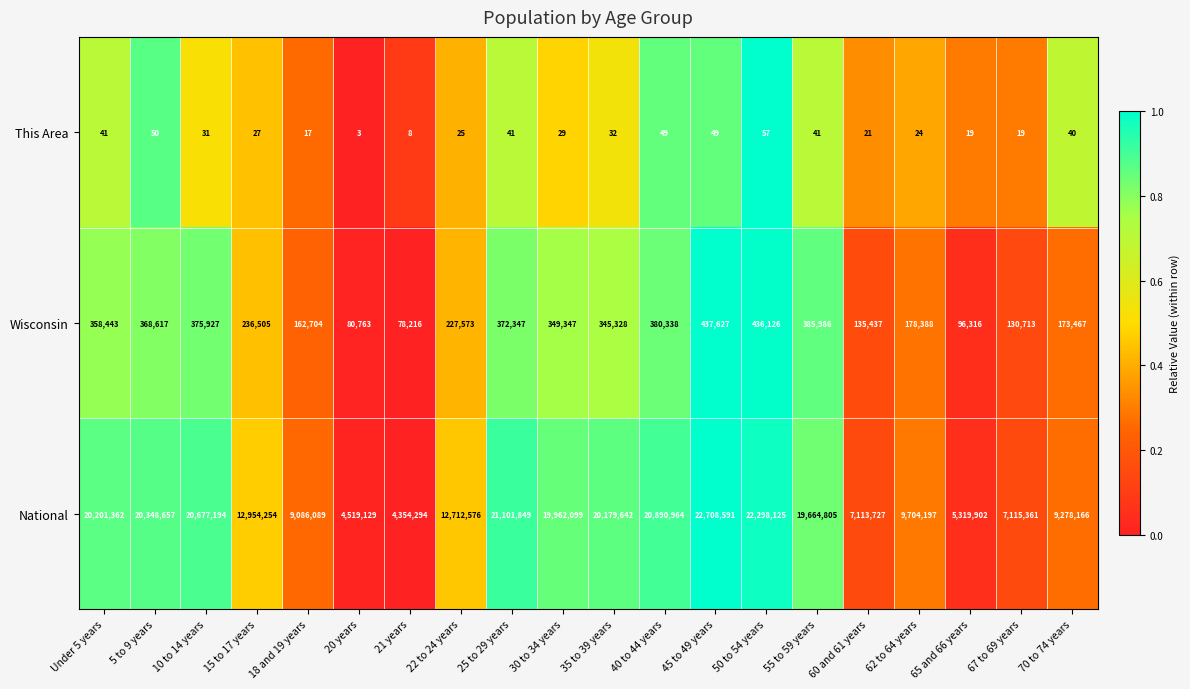

What is the lowest value of the Wisconsin series?

78216